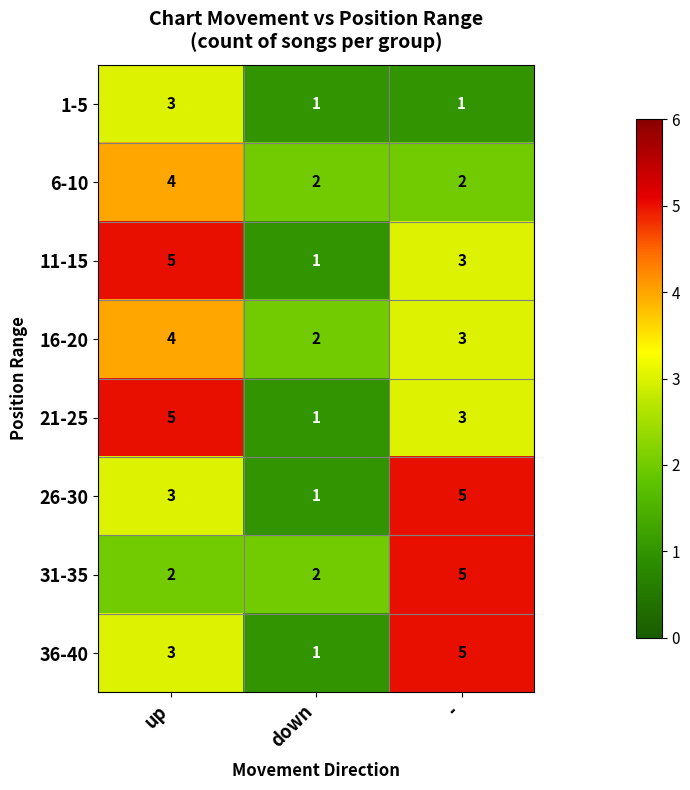

What is the spread (max minus min) of values at down?

1